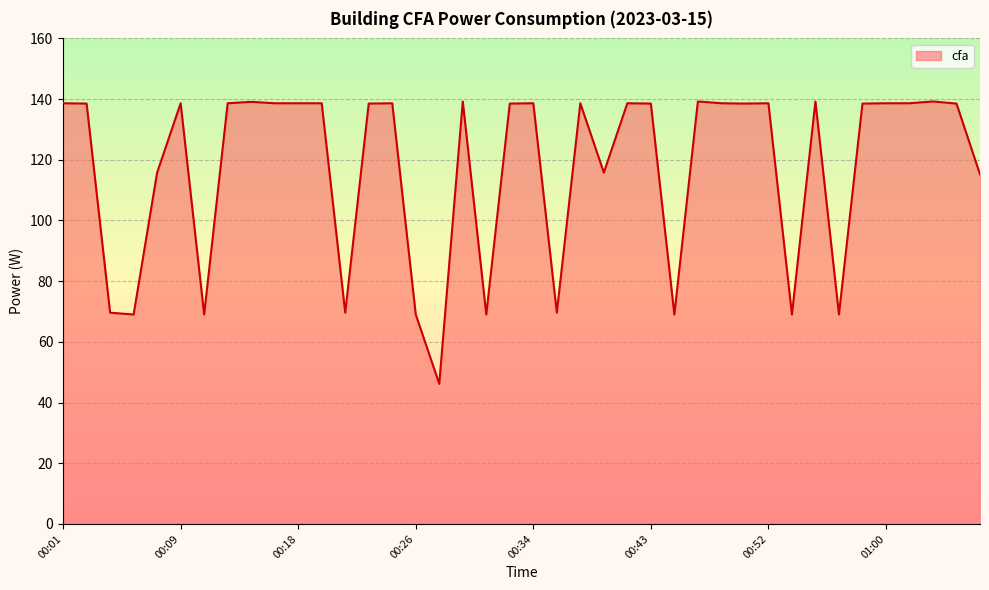

What is the greatest value displayed?

139.2